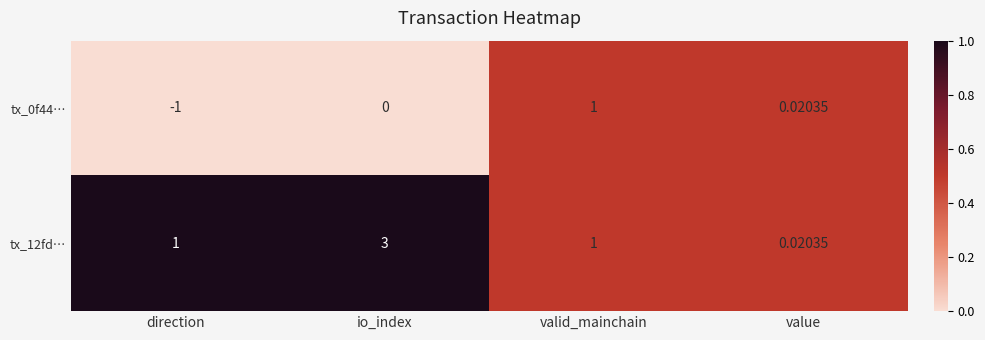

Where is tx_0f44… nearest to the value 0?

io_index